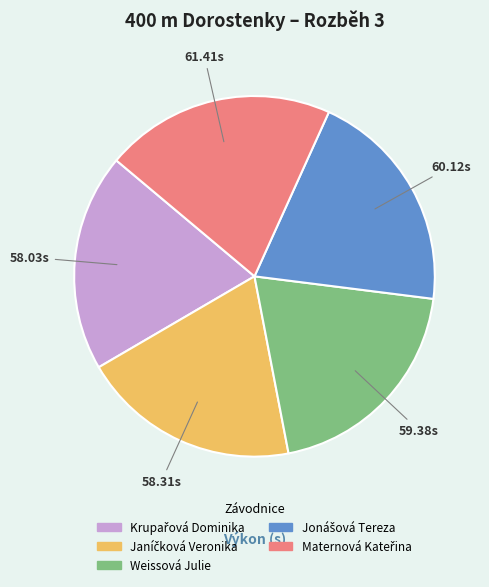

Is there a majority slice in this chart?

No